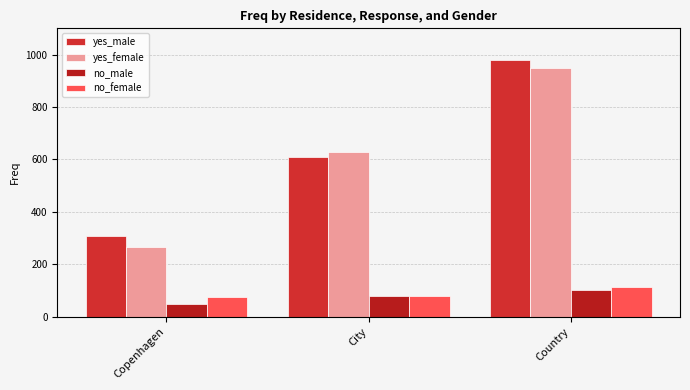

Are the bars horizontal?

No